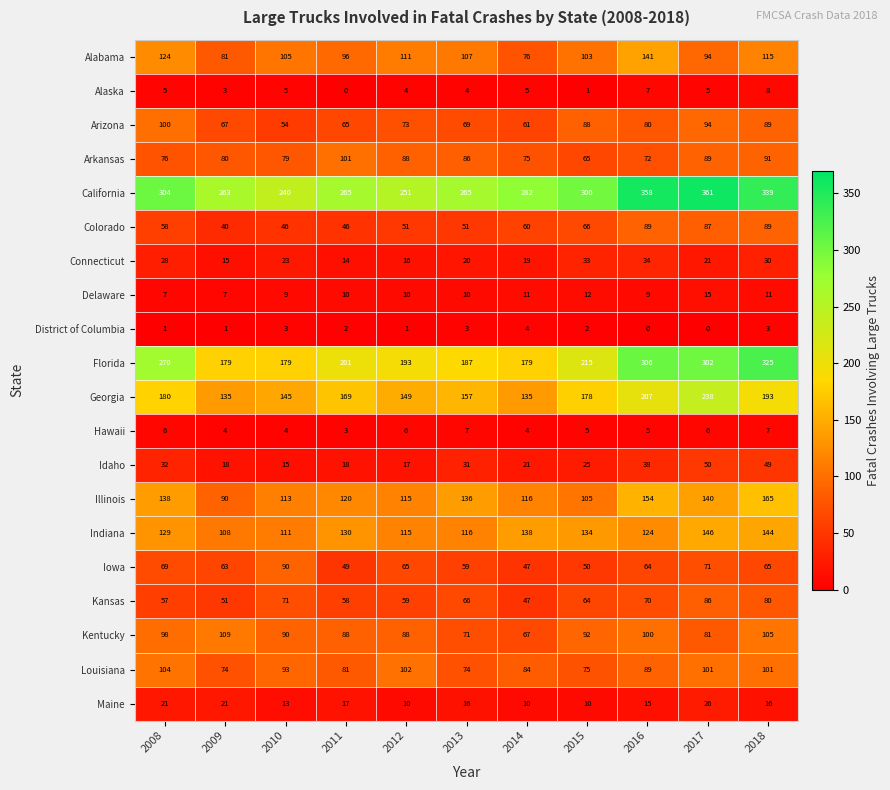

What is the sum of the Florida values at 2014 and 2013?

366